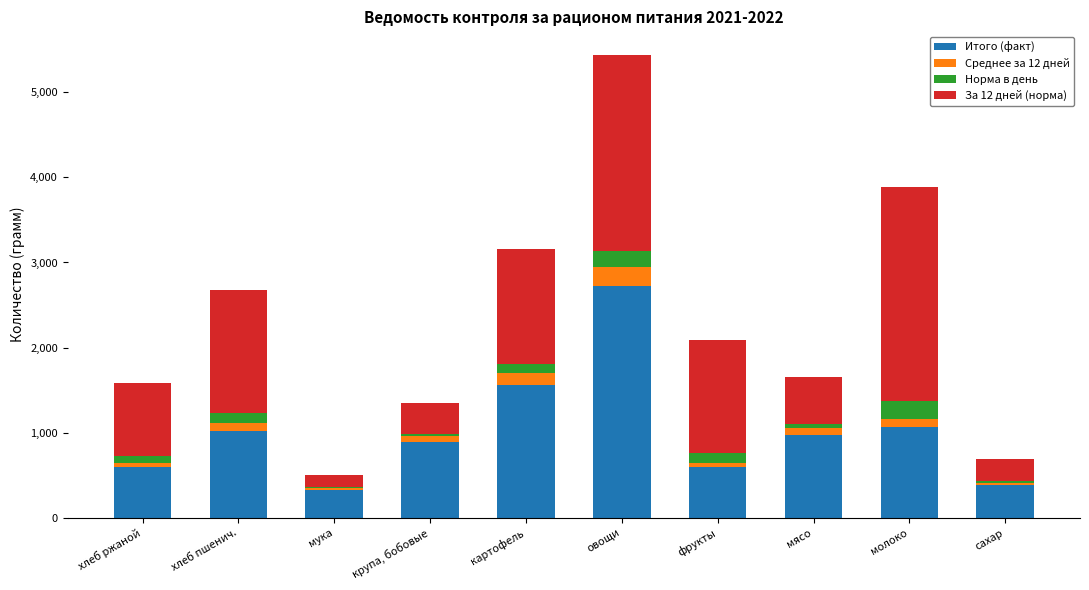

What is the sum of all Итого (факт) values?

10146.5